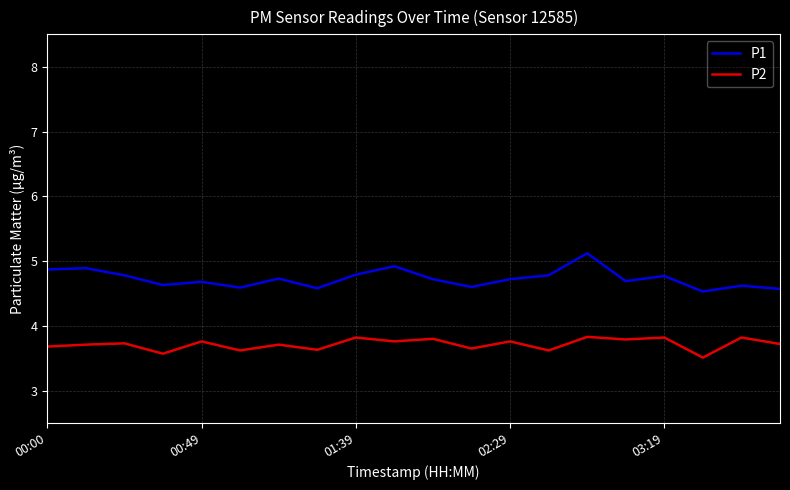

True or false: P1 and P2 cross at least once.

False